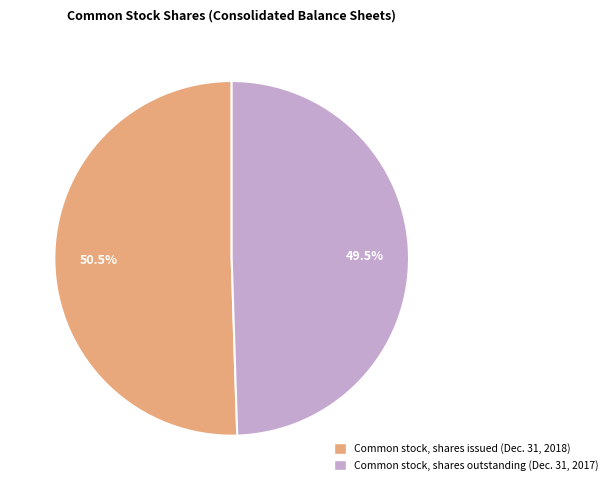

Which category has the smallest portion of the pie?

Common stock, shares outstanding (Dec. 31, 2017)